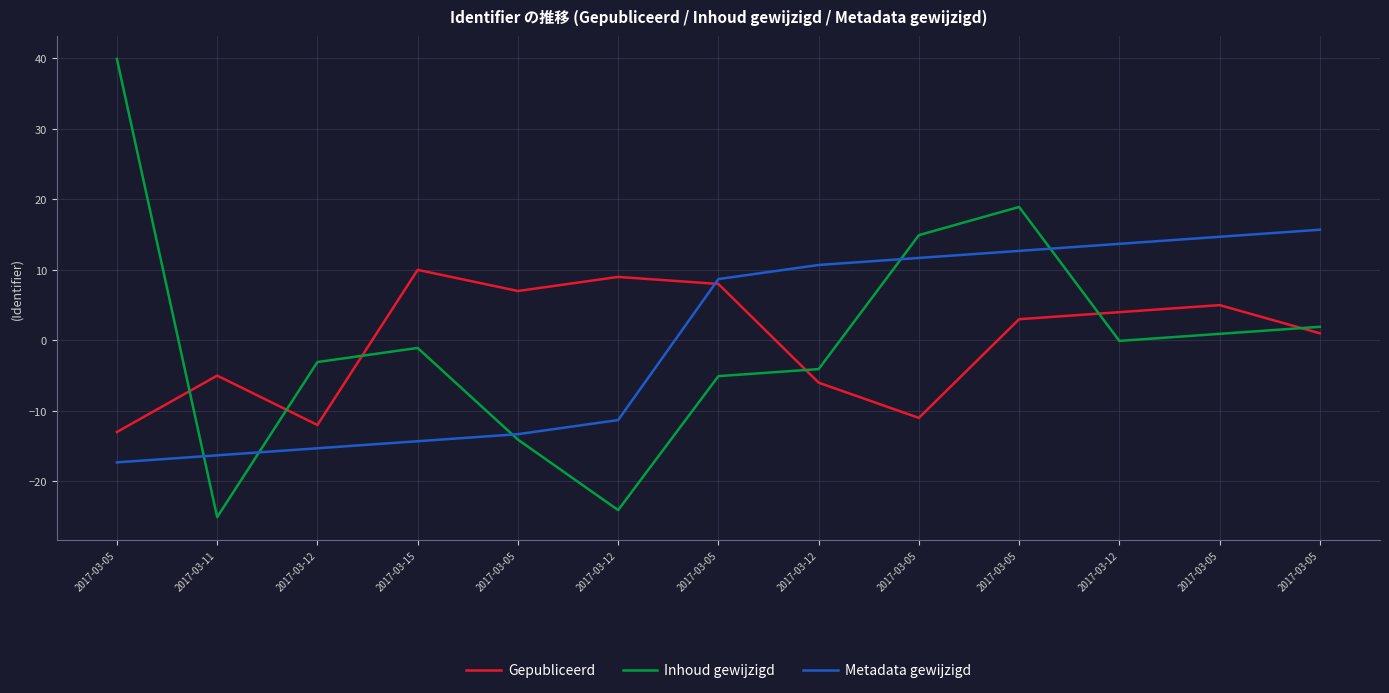

Rank the series by their maximum value, from lowest to highest.

Gepubliceerd, Metadata gewijzigd, Inhoud gewijzigd